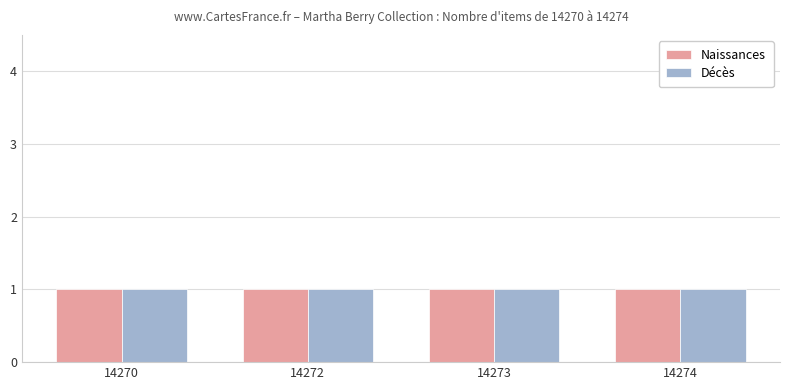

At which label is Décès closest to 14272?

14272